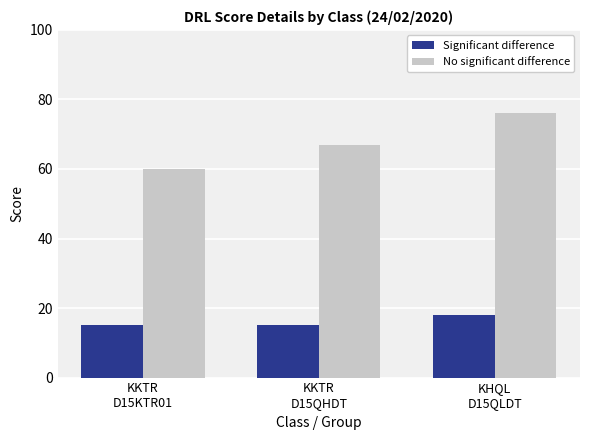

Does the chart contain any negative values?

No